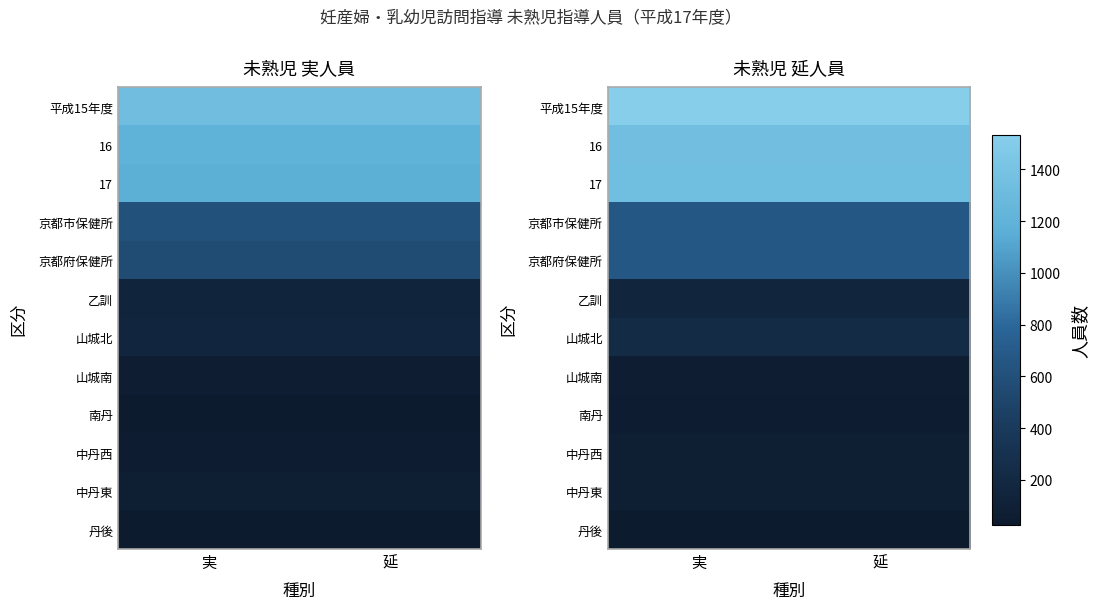

What is the greatest value displayed?

1533